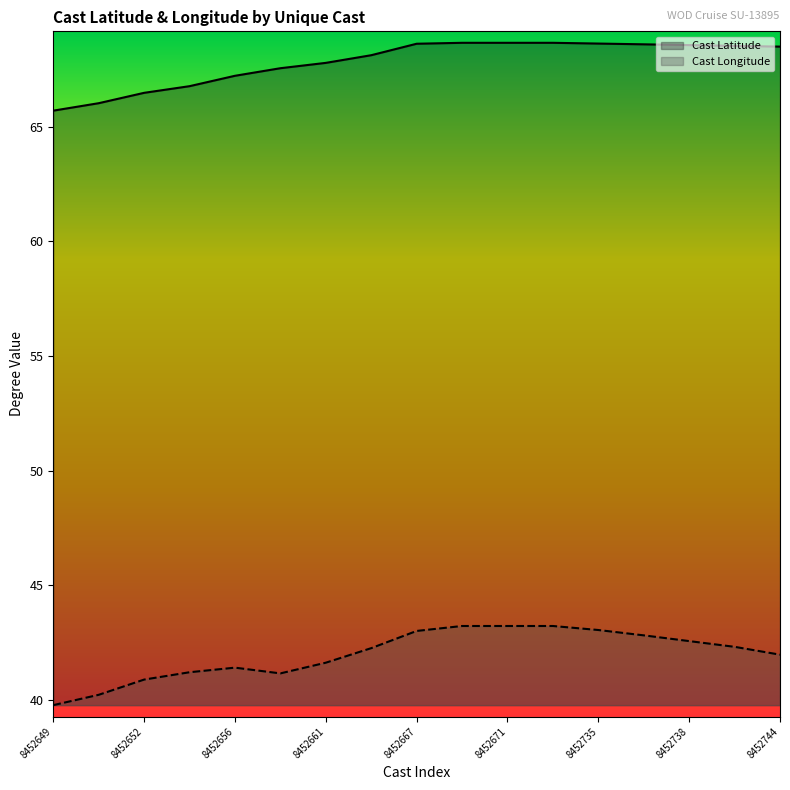

Is the value of Cast Latitude at 8452738 greater than the value of Cast Longitude at 8452649?

Yes